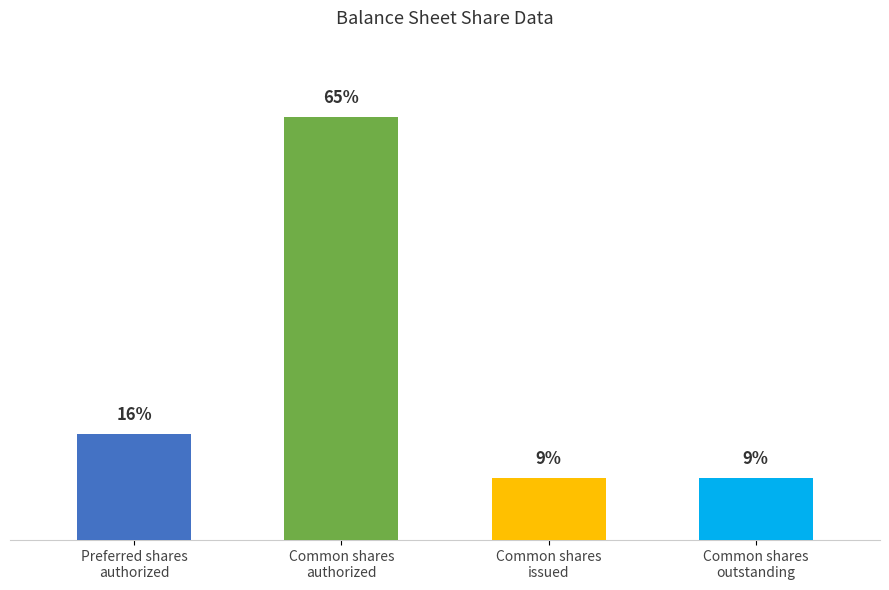

Is it true that the value at Common shares
issued is 5839933?

True